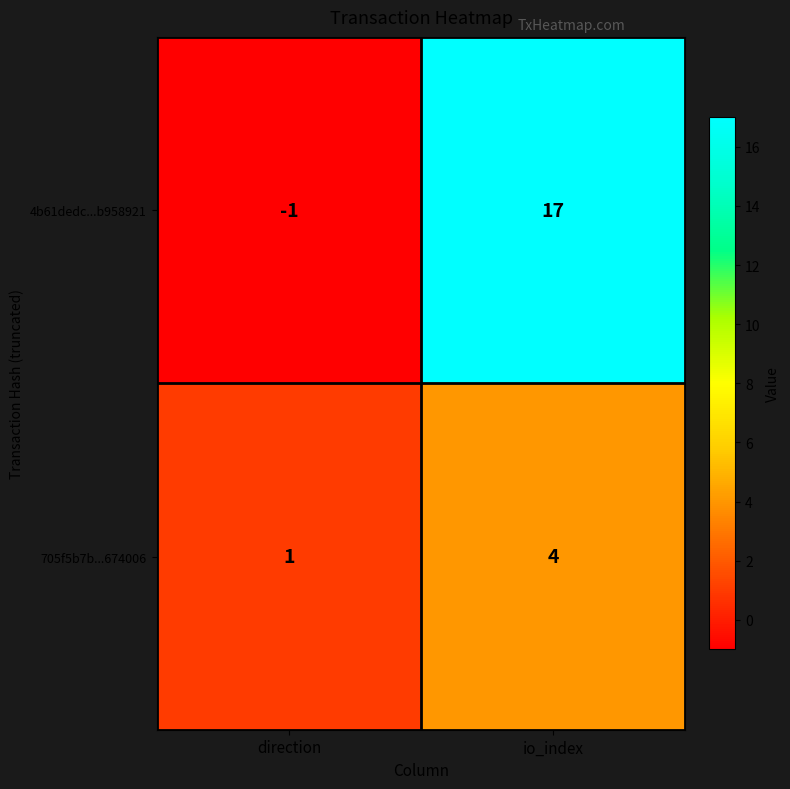

The value of 705f5b7b...674006 at direction is 2. True or false?

False